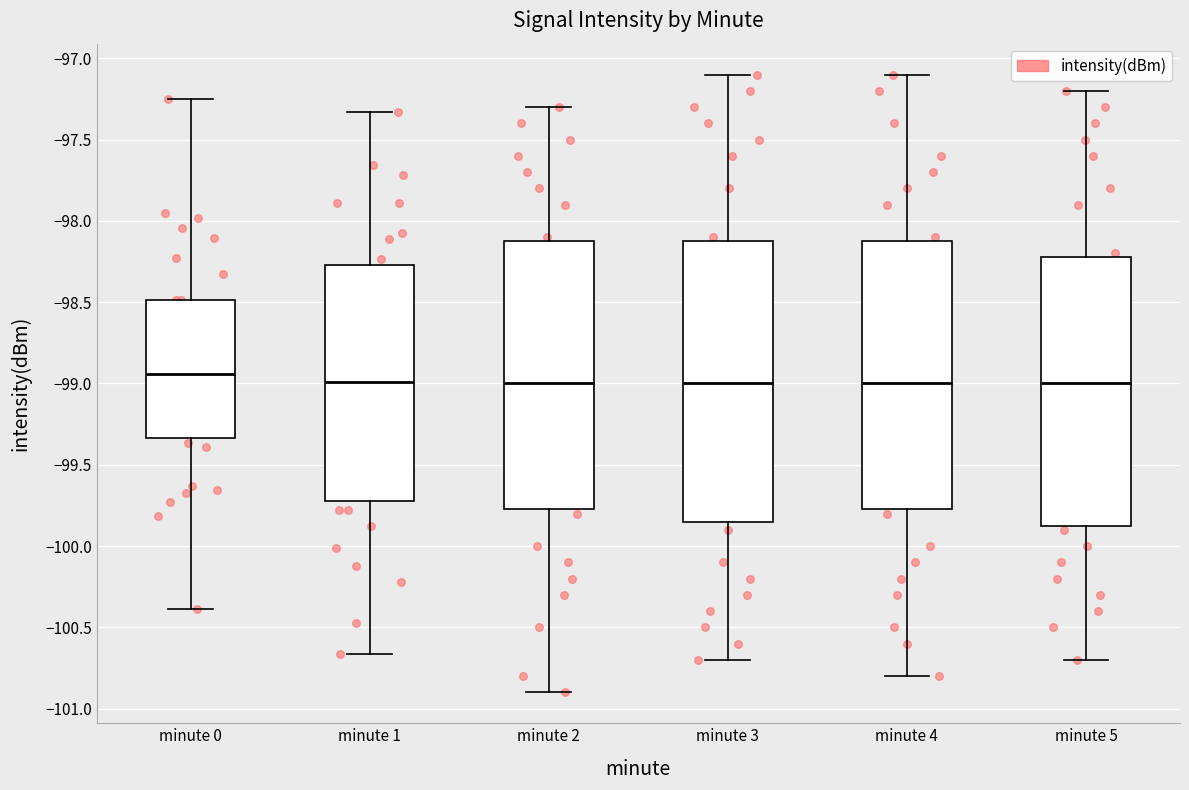

Which box is the tallest, from its lower edge to its upper edge?

minute 3